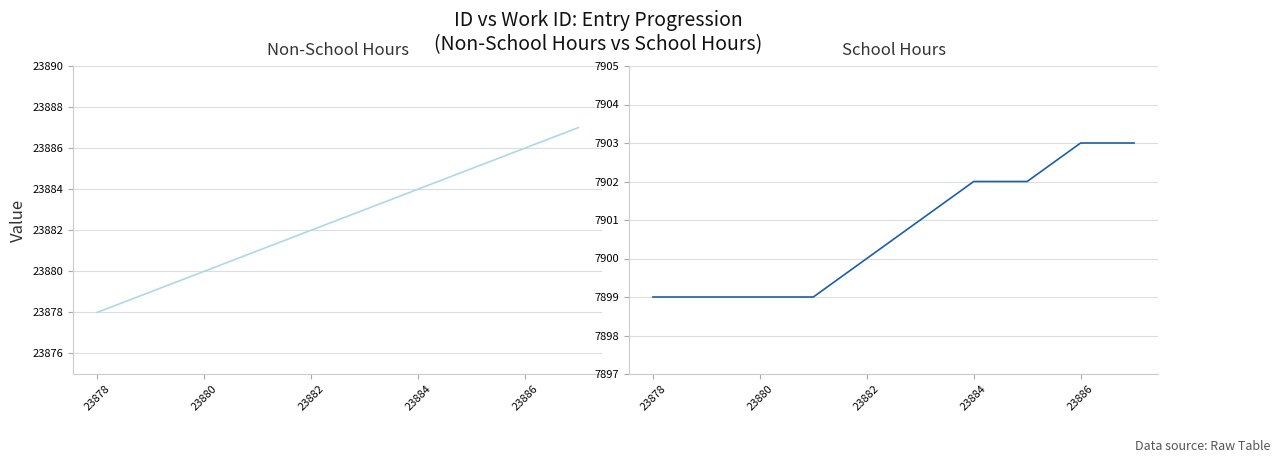

Rank the series by their maximum value, from lowest to highest.

School Hours (work_id), Non-School Hours (id count)